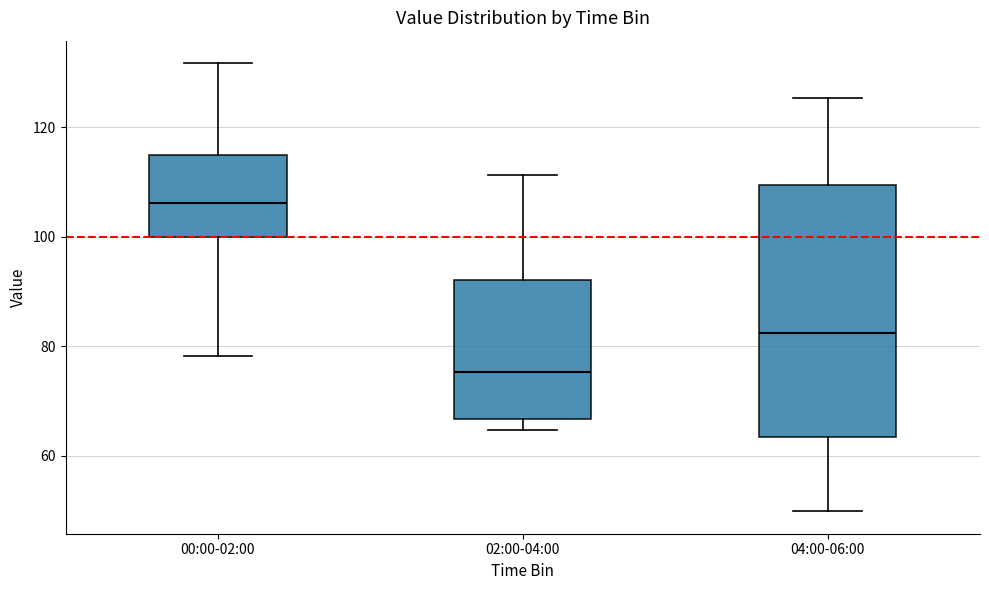

Which box has the highest median line?

00:00-02:00